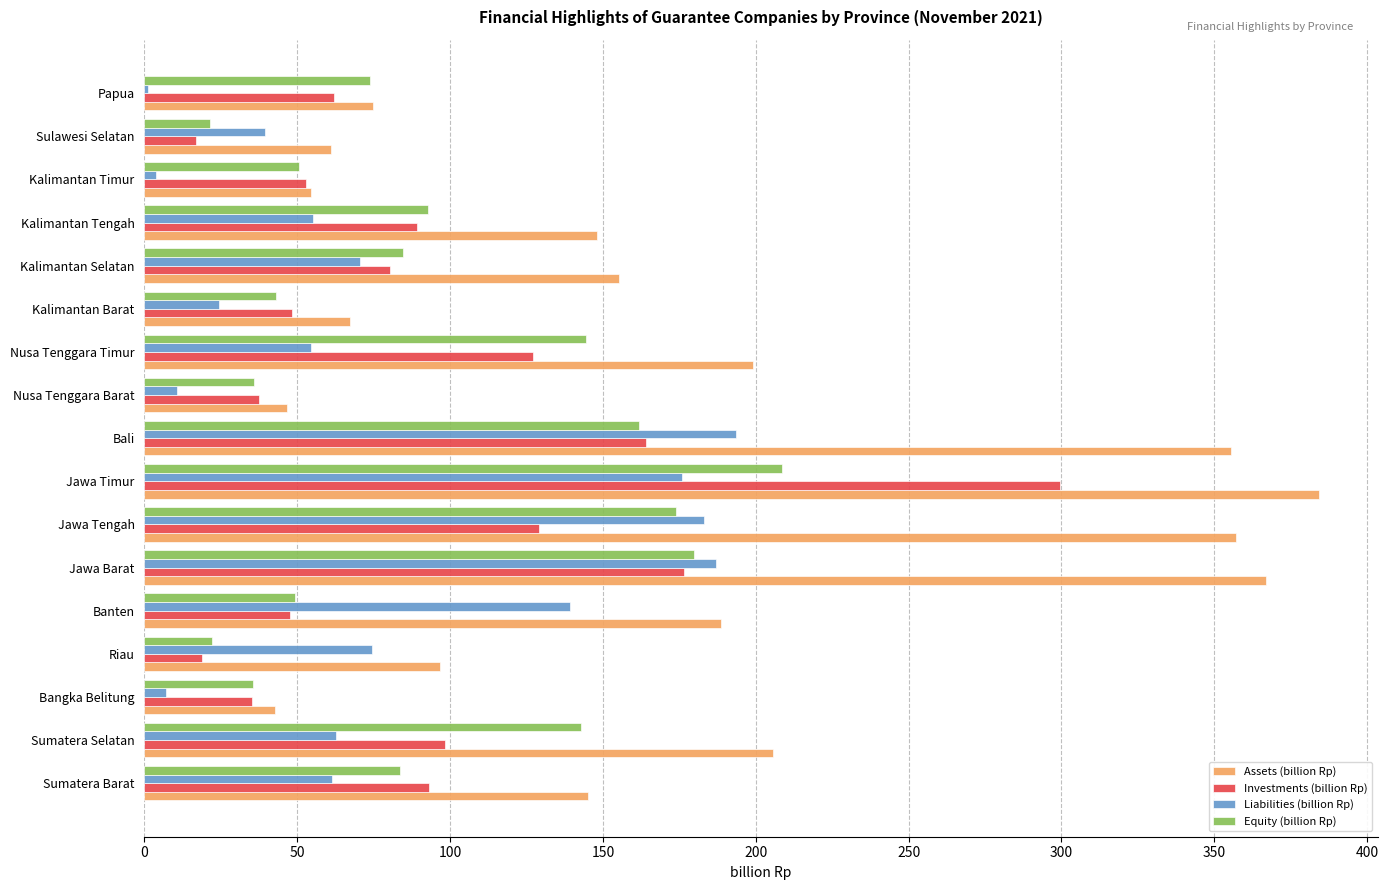

Which series has the largest total across all categories?

Assets (billion Rp)